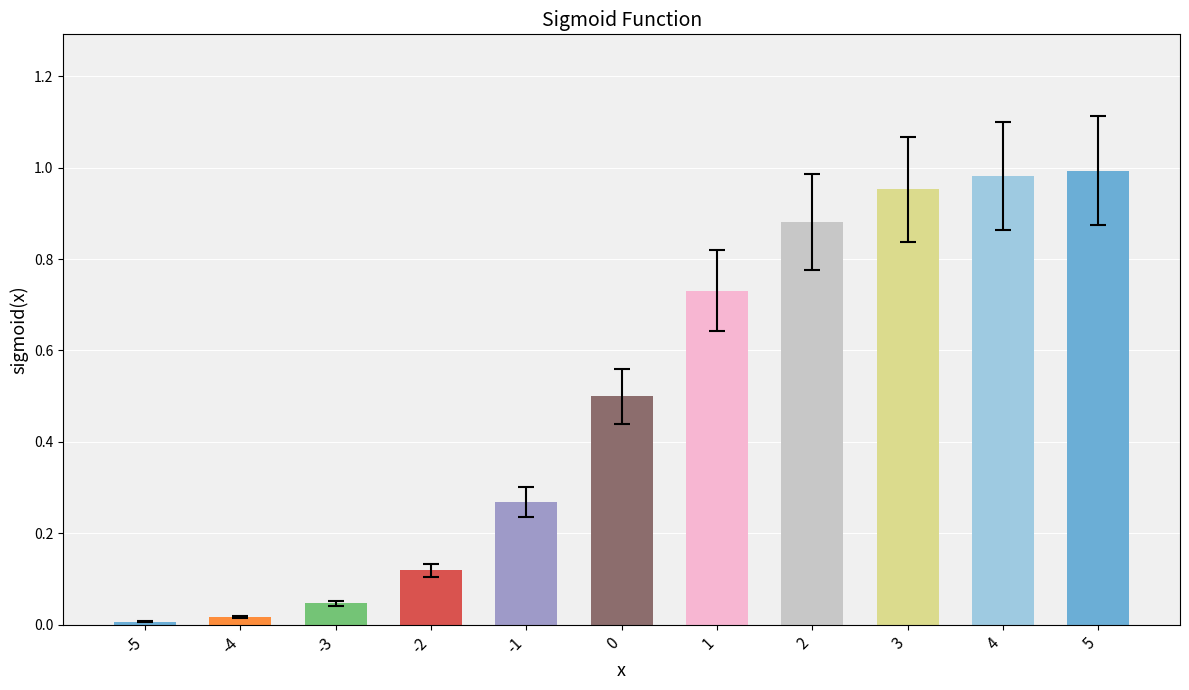

Which category has the highest value across all series?

5